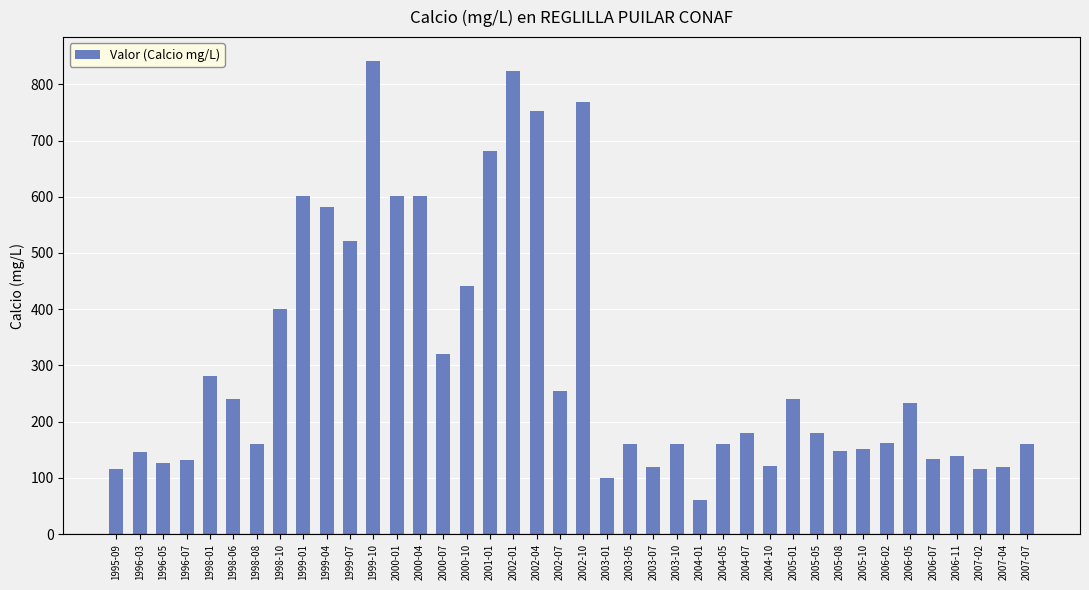

The value at 1998-08 is 160.0. True or false?

True